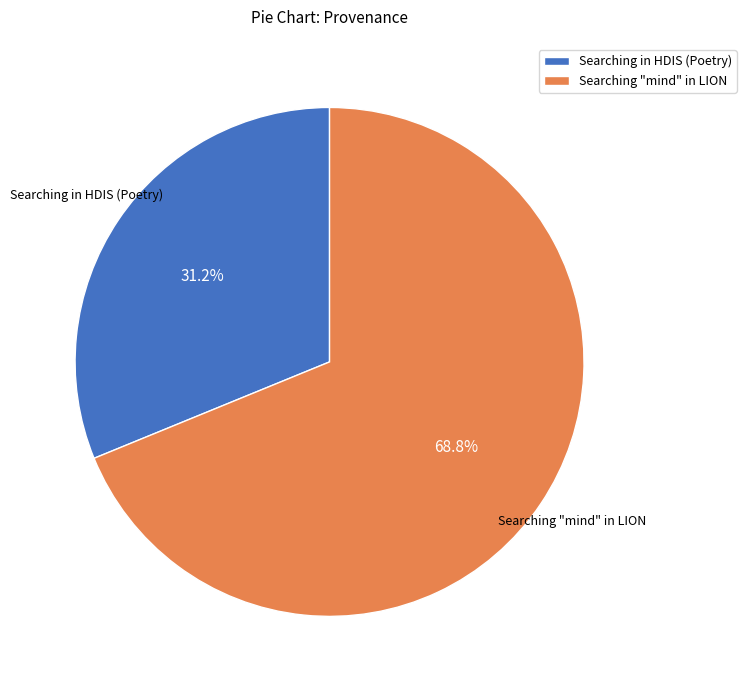

Is the sum of Searching in HDIS (Poetry) and Searching "mind" in LION greater than half?

Yes